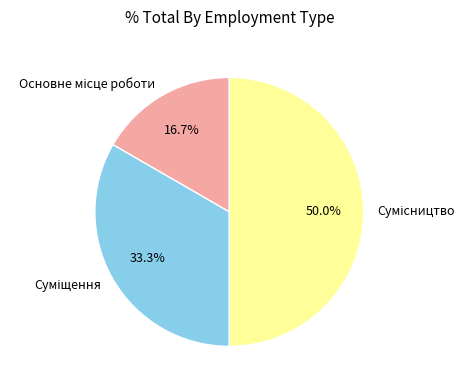

Does any single category account for the majority?

No